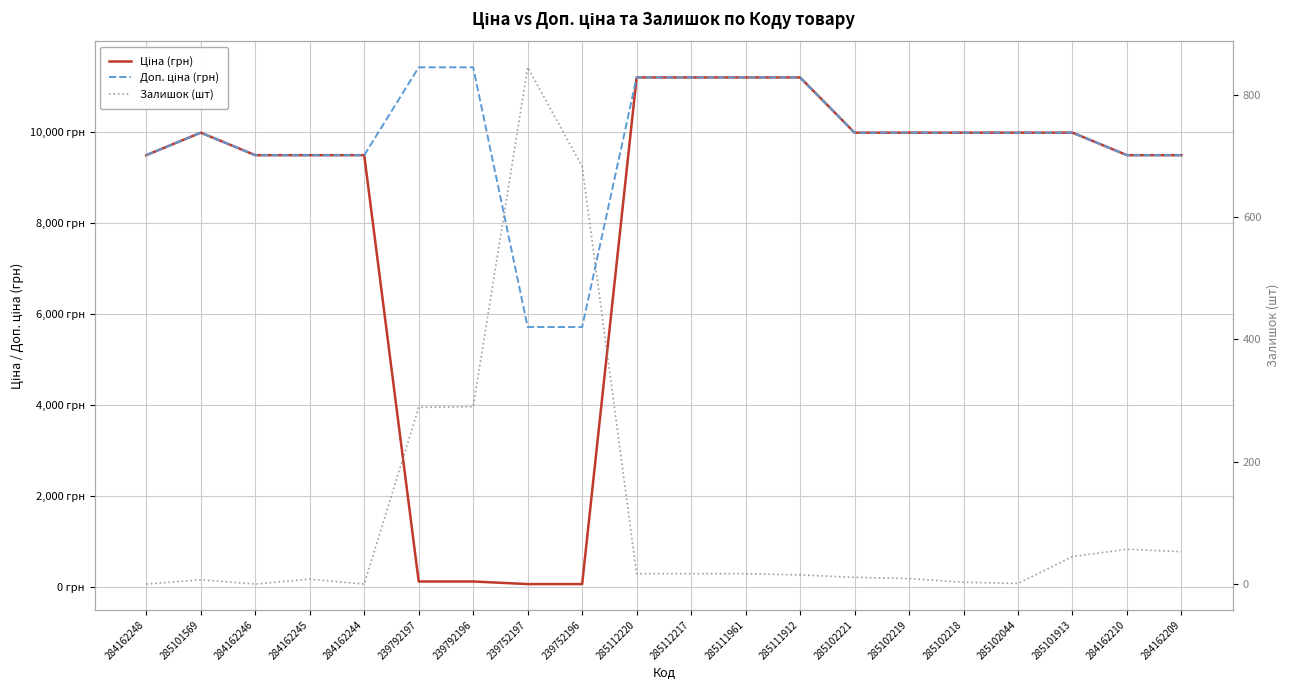

What is the label of the 12th point from the left?

285111961